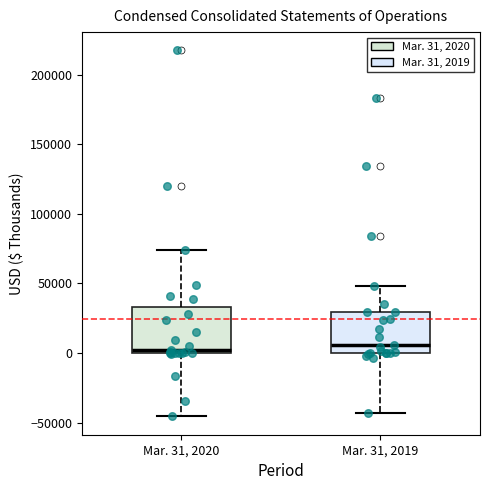

Reading left to right, transcribe this box plot: for each box, give where its median line is, the range the box spans, and where its two whiskers end, as read against the y-axis. The values are not printed on the chart, so give them approximately, as read against the axis.

Mar. 31, 2020: median 5000, box 0 to 35000, whiskers -45000 to 75000
Mar. 31, 2019: median 5000, box 0 to 30000, whiskers -45000 to 50000